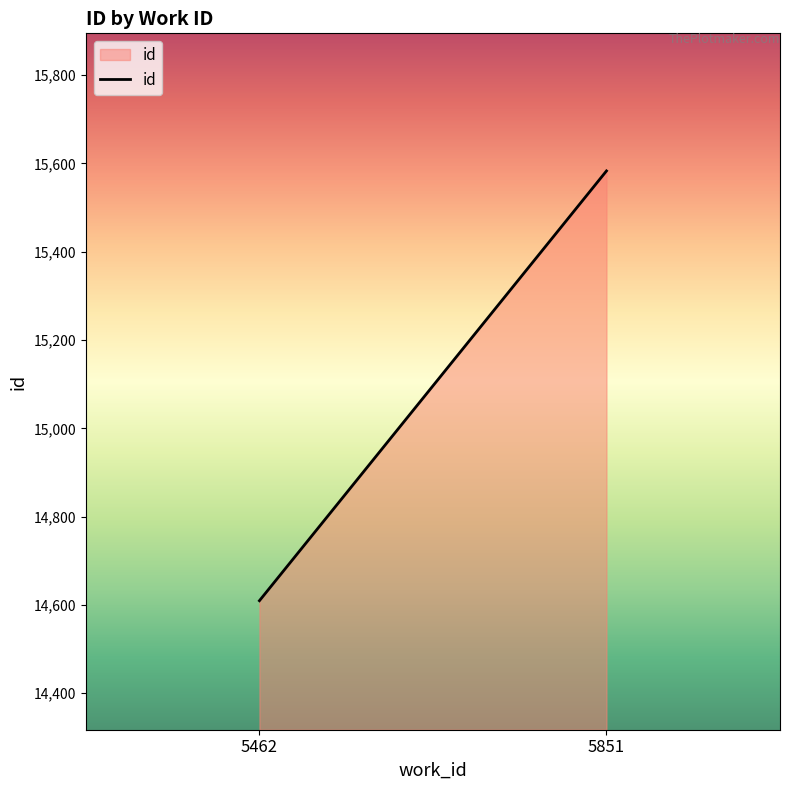

Which category has the highest value across all series?

5851